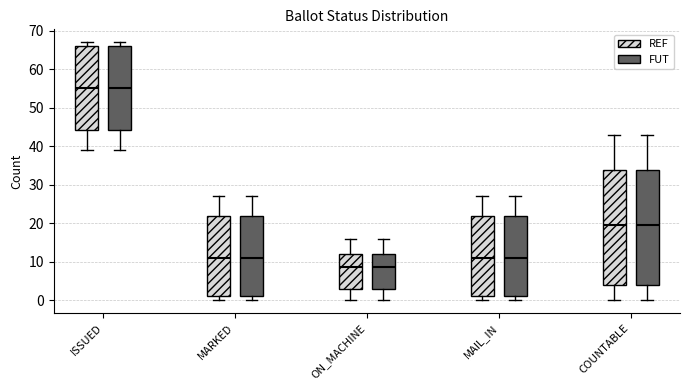

Reading left to right, read every box against the y-axis: the position of its median line, the range the box covers, and the ends of its whiskers. The values are not printed on the chart, so give them approximately, as read against the axis.

ISSUED (REF): median 55, box 44 to 66, whiskers 39 to 67
ISSUED (FUT): median 55, box 44 to 66, whiskers 39 to 67
MARKED (REF): median 11, box 1 to 22, whiskers 0 to 27
MARKED (FUT): median 11, box 1 to 22, whiskers 0 to 27
ON_MACHINE (REF): median 9, box 3 to 12, whiskers 0 to 16
ON_MACHINE (FUT): median 9, box 3 to 12, whiskers 0 to 16
MAIL_IN (REF): median 11, box 1 to 22, whiskers 0 to 27
MAIL_IN (FUT): median 11, box 1 to 22, whiskers 0 to 27
COUNTABLE (REF): median 20, box 4 to 34, whiskers 0 to 43
COUNTABLE (FUT): median 20, box 4 to 34, whiskers 0 to 43